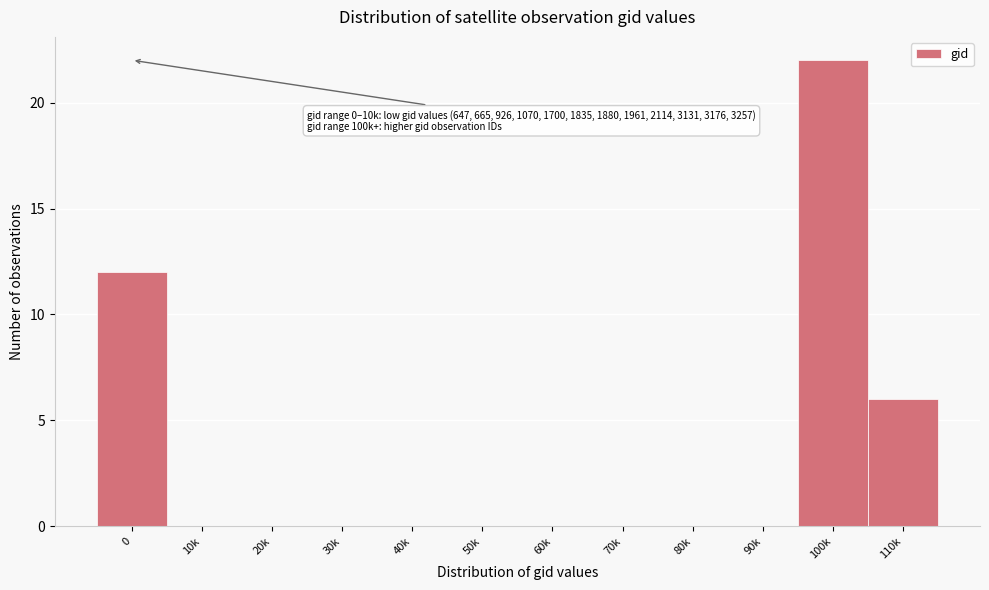

Reading left to right, transcribe all the data shown in this chart.

0=12	10k=0	20k=0	30k=0	40k=0	50k=0	60k=0	70k=0	80k=0	90k=0	100k=22	110k=6